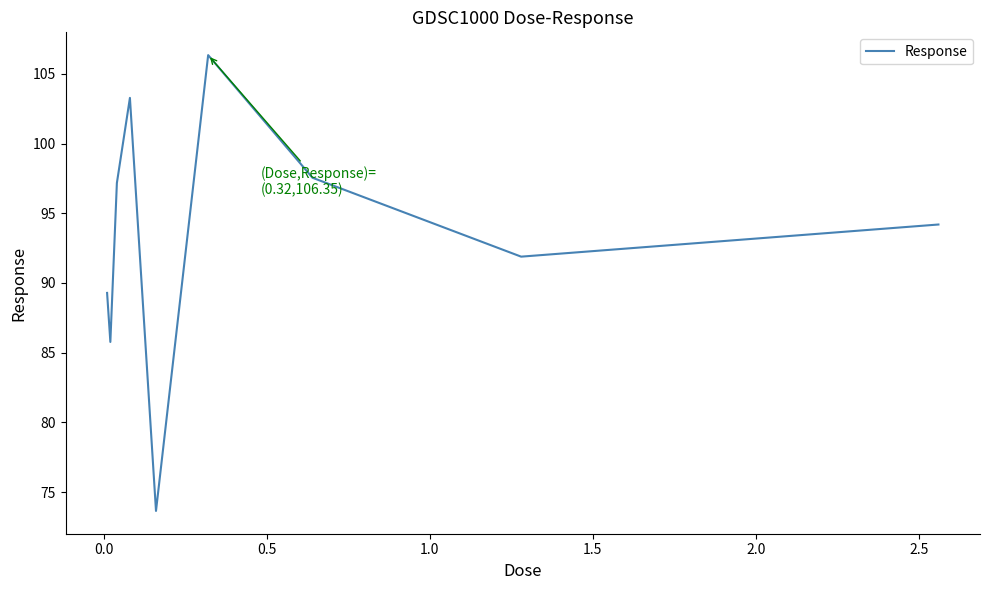

True or false: there are more than 1 points higher than both neighbors.

True